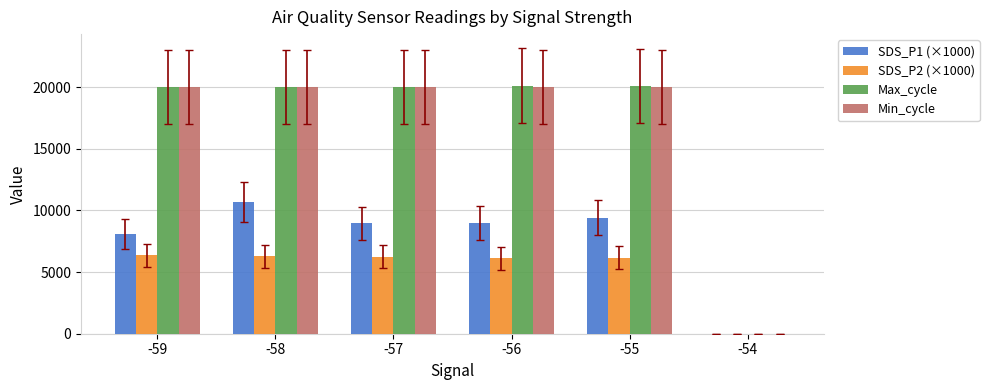

True or false: Max_cycle has a value of 20047.9 at -57.

True